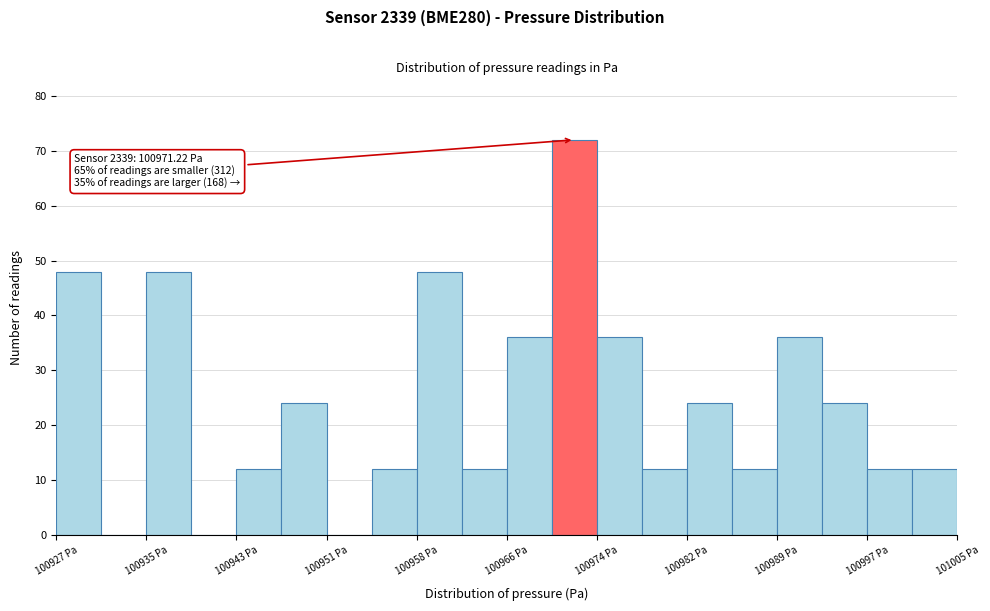

Read against the x-axis, roughly where is the centre of the tallest bar?

100972